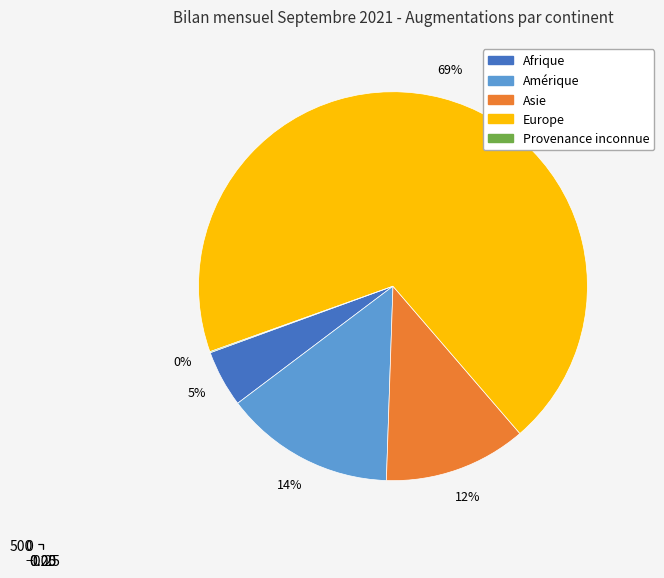

Is it true that Amérique is 14% of the pie?

True